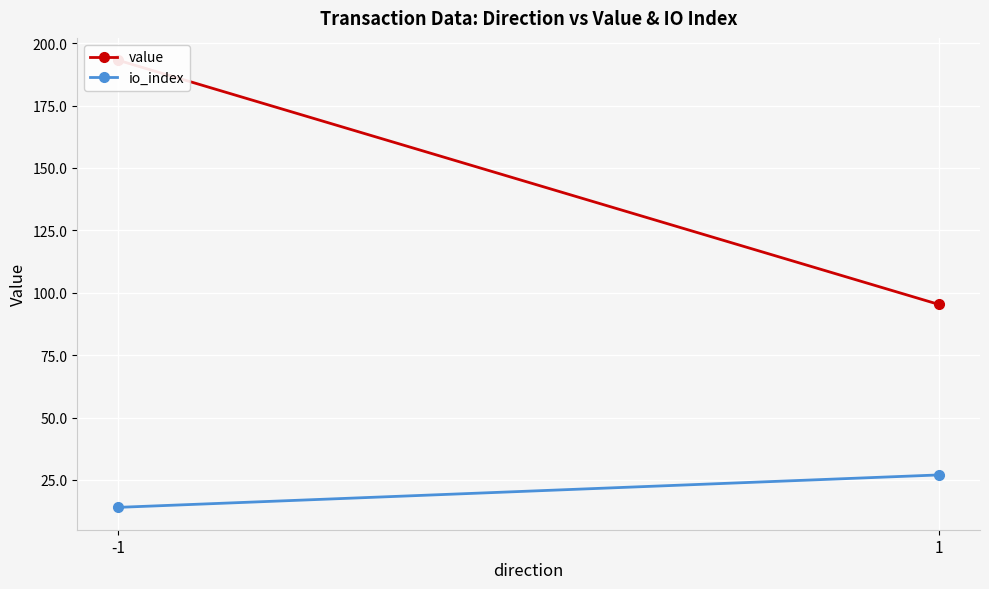

Rank the categories by value value from lowest to highest.

1, -1